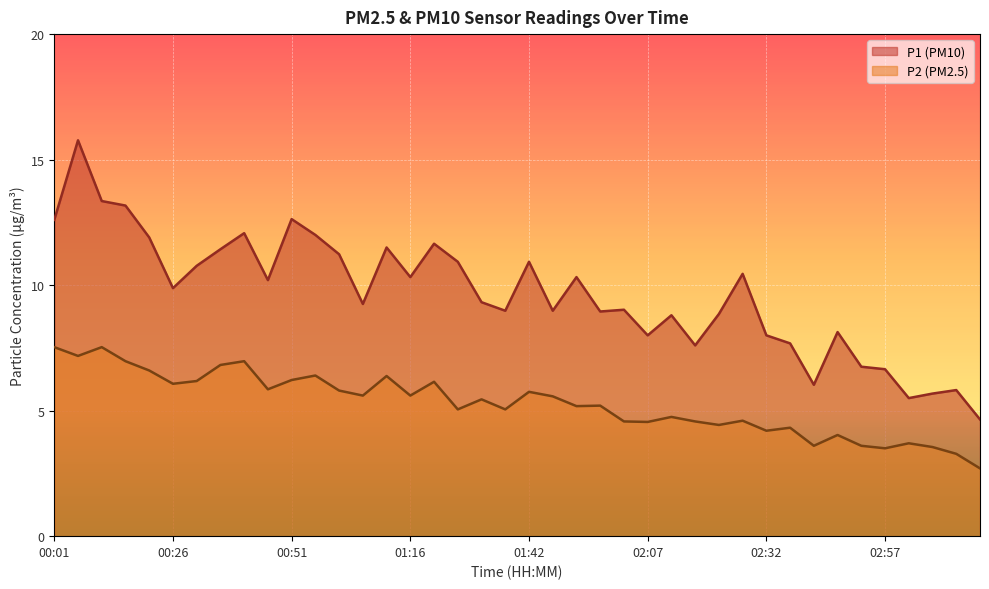

Reading left to right, what are all the values shown in this chart?

P1: 00:01=12.6	00:06=15.8	00:11=13.3	00:16=13.2	00:21=11.9	00:26=9.9	00:31=10.8	00:36=11.4	00:41=12.1	00:46=10.2	00:51=12.6	00:56=12.0	01:01=11.2	01:06=9.2	01:11=11.5	01:16=10.3	01:21=11.7	01:27=10.9	01:32=9.3	01:37=9.0	01:42=10.9	01:47=9.0	01:52=10.3	01:57=8.9	02:02=9.0	02:07=8.0	02:12=8.8	02:17=7.6	02:22=8.8	02:27=10.4	02:32=8.0	02:37=7.7	02:42=6.0	02:47=8.1	02:52=6.8	02:57=6.7	03:02=5.5	03:07=5.7	03:12=5.8	03:17=4.7
P2: 00:01=7.5	00:06=7.2	00:11=7.5	00:16=7.0	00:21=6.6	00:26=6.1	00:31=6.2	00:36=6.8	00:41=7.0	00:46=5.8	00:51=6.2	00:56=6.4	01:01=5.8	01:06=5.6	01:11=6.4	01:16=5.6	01:21=6.2	01:27=5.0	01:32=5.5	01:37=5.0	01:42=5.8	01:47=5.6	01:52=5.2	01:57=5.2	02:02=4.6	02:07=4.5	02:12=4.8	02:17=4.6	02:22=4.4	02:27=4.6	02:32=4.2	02:37=4.3	02:42=3.6	02:47=4.0	02:52=3.6	02:57=3.5	03:02=3.7	03:07=3.5	03:12=3.3	03:17=2.7